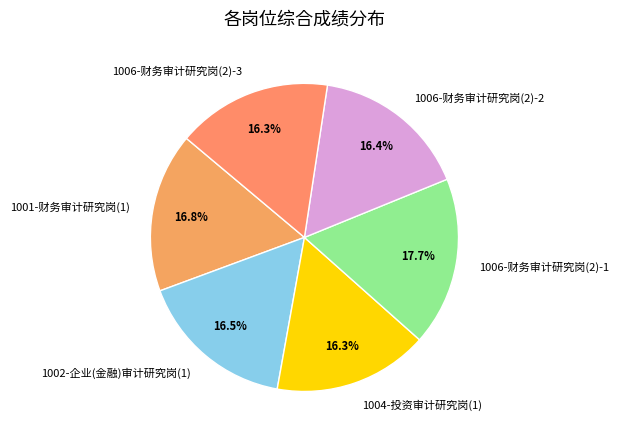

How many slices are in this pie chart?

6